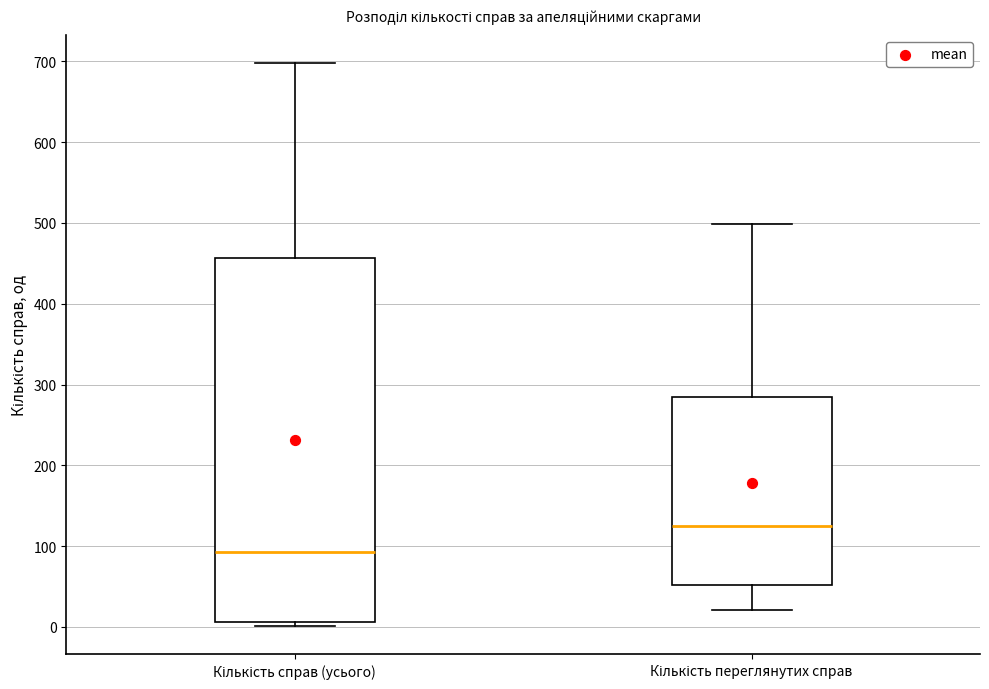

Which box has the highest median line?

Кількість переглянутих справ